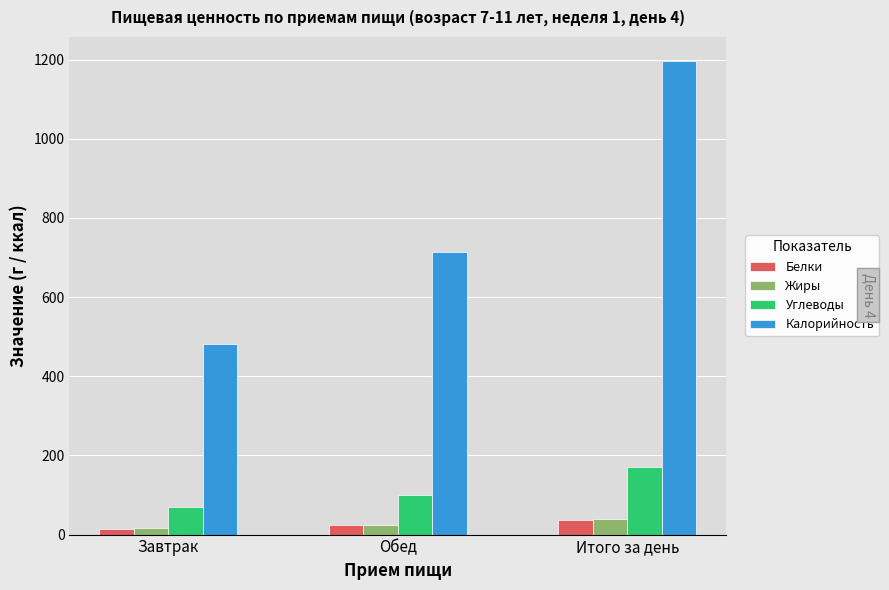

What are all the series names shown in the legend?

Белки, Жиры, Углеводы, Калорийность